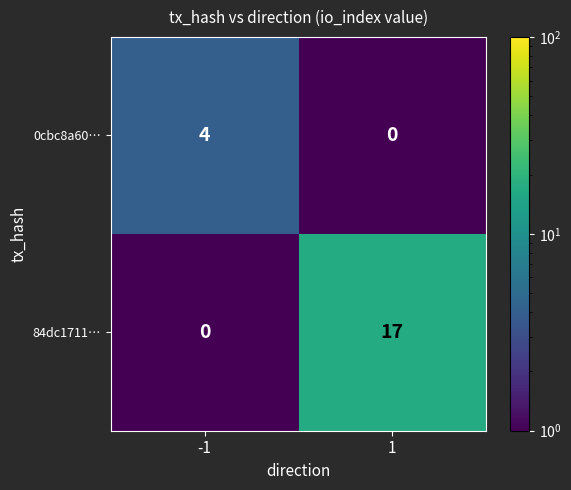

What is the difference between the 84dc1711… values at 1 and -1?

17